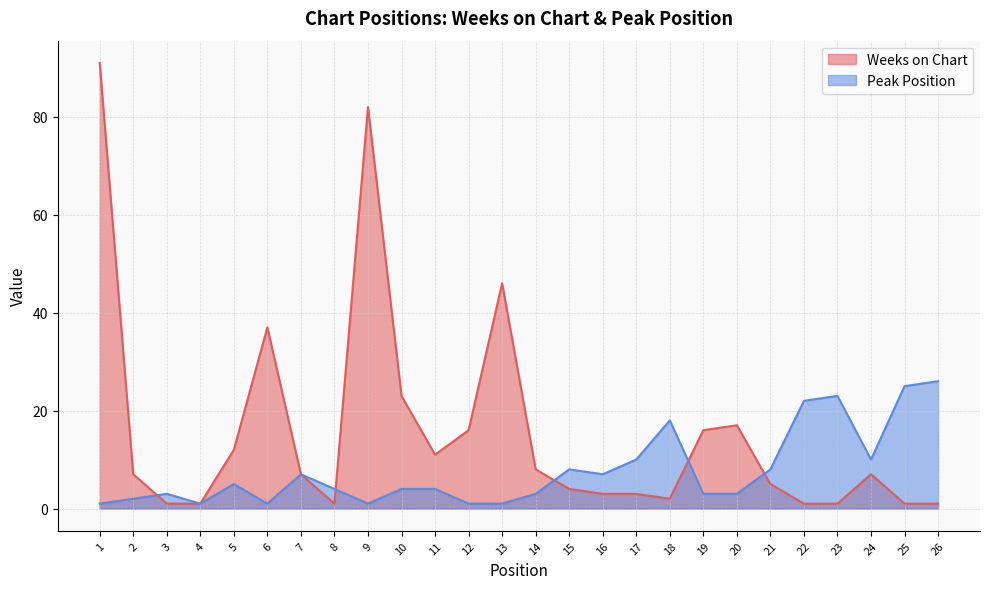

Between 1 and 12, which is larger?

1